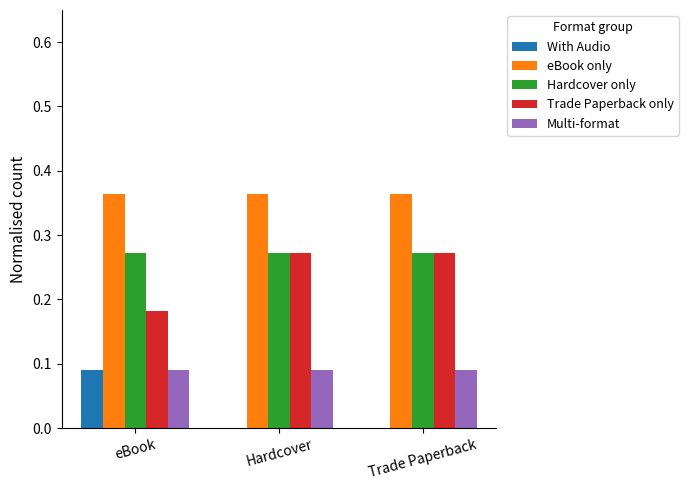

What is the total value across all series at Trade Paperback?

1.0